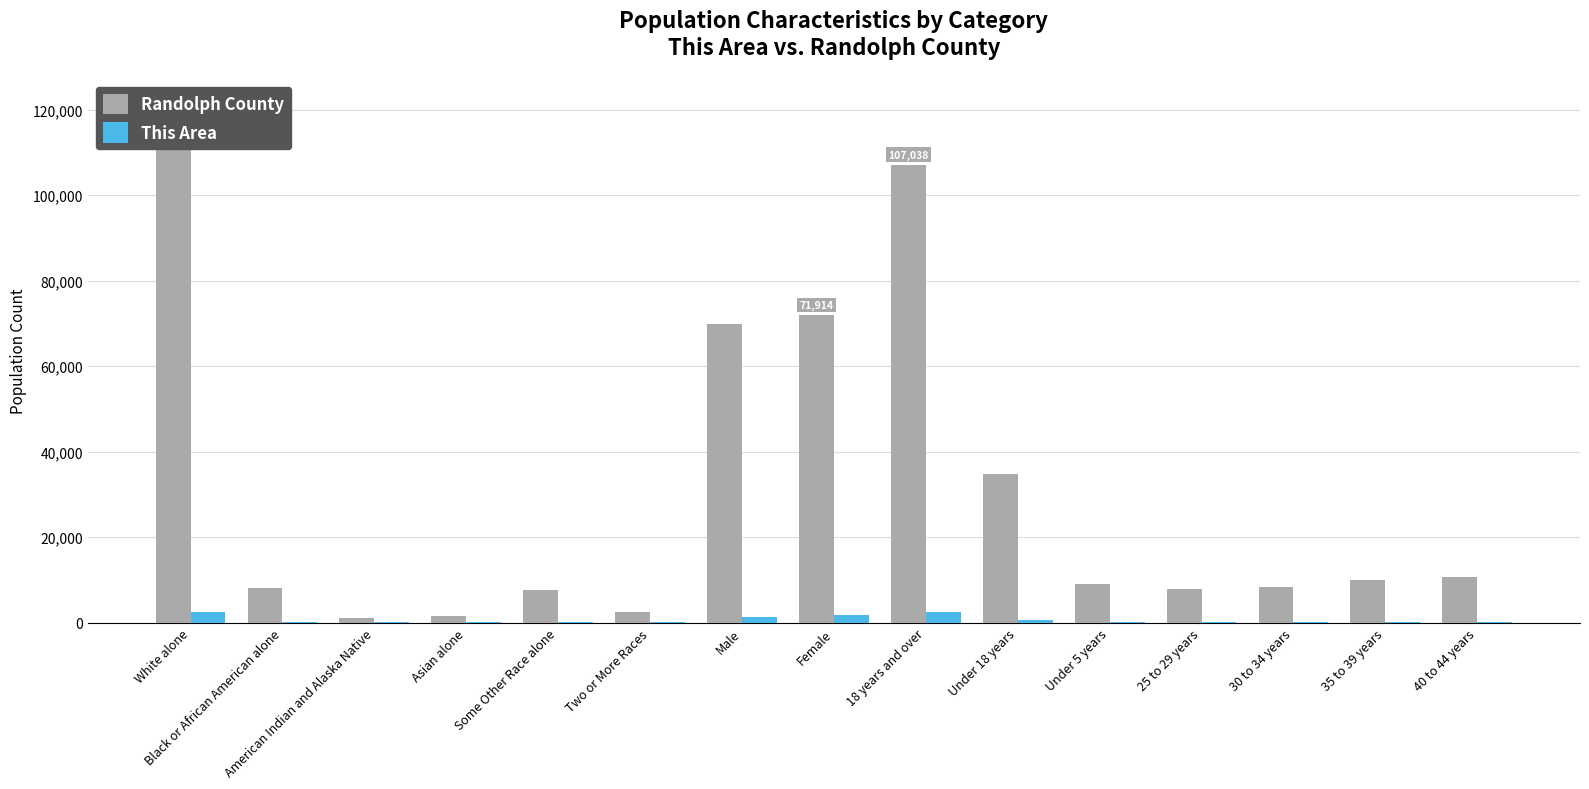

What is the sum of all This Area values?

10079